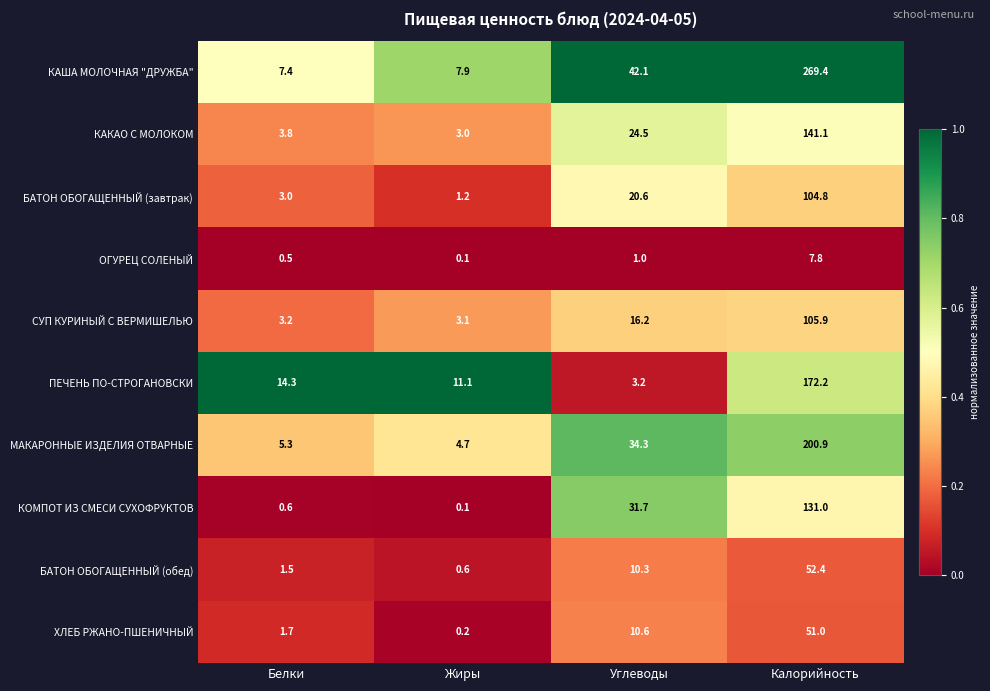

What value does the МАКАРОННЫЕ ИЗДЕЛИЯ ОТВАРНЫЕ series have at Жиры?

4.7